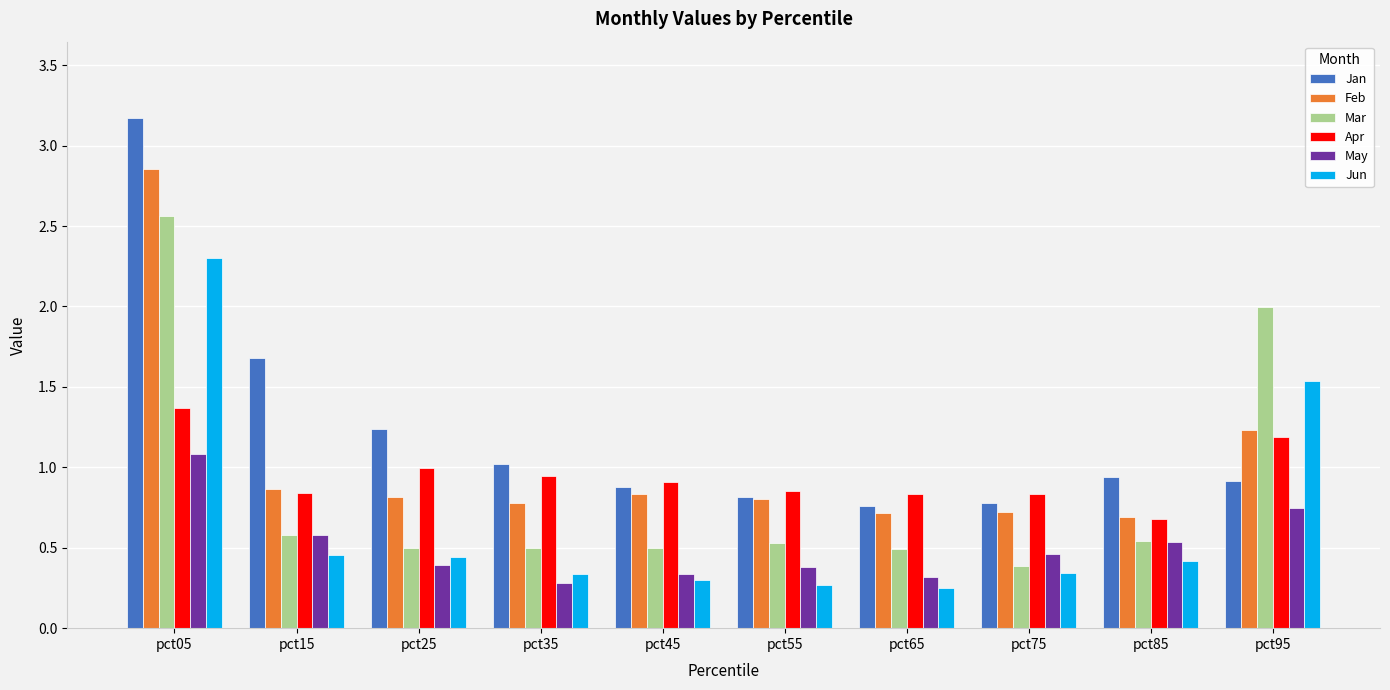

The Mar series shows 0.5 at pct85. True or false?

True